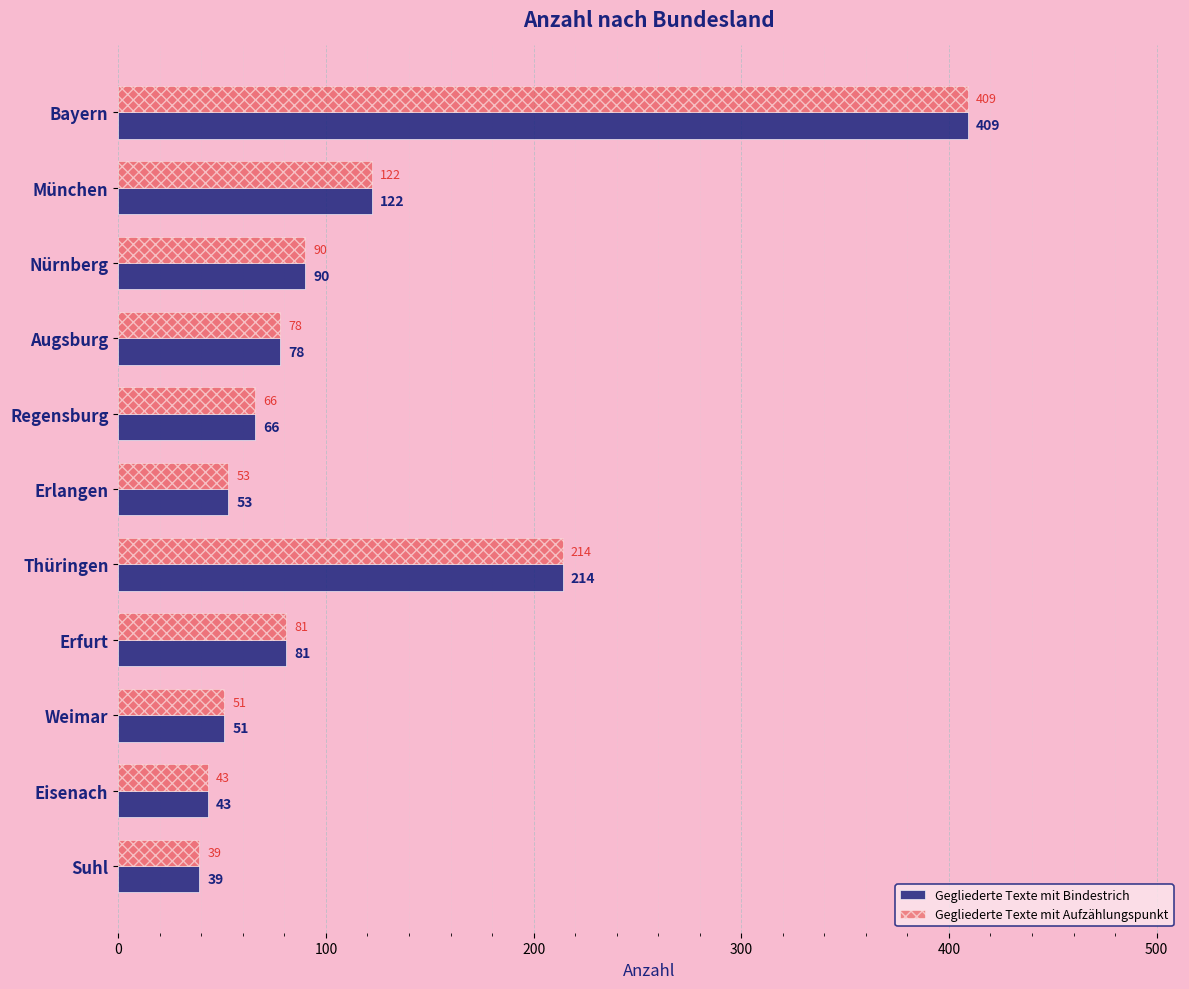

What is the greatest value displayed?

409